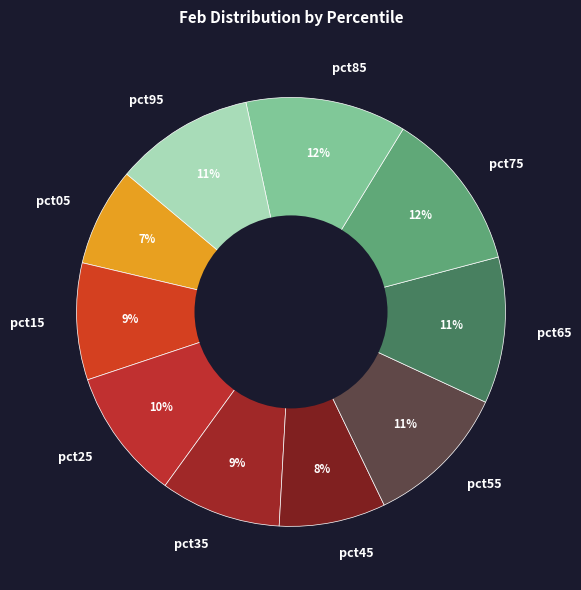

What percentage is the pct75 slice, to the nearest percent?

12%